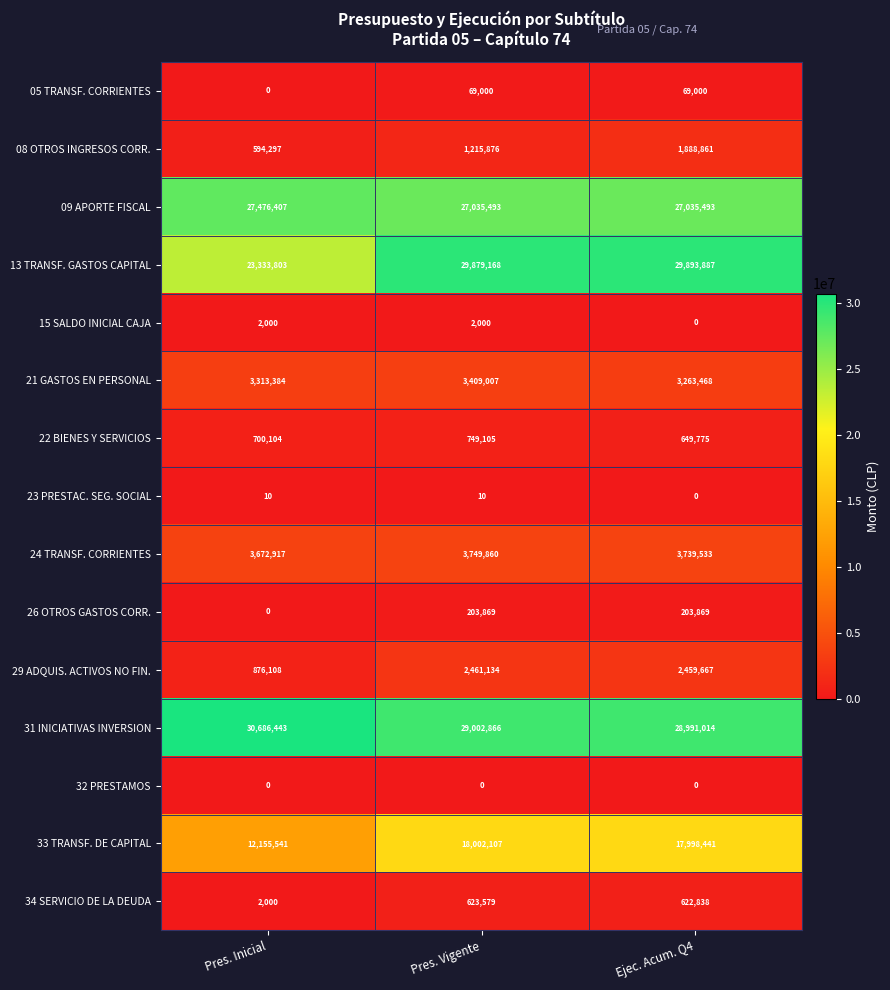

How many distinct data groups are displayed?

15